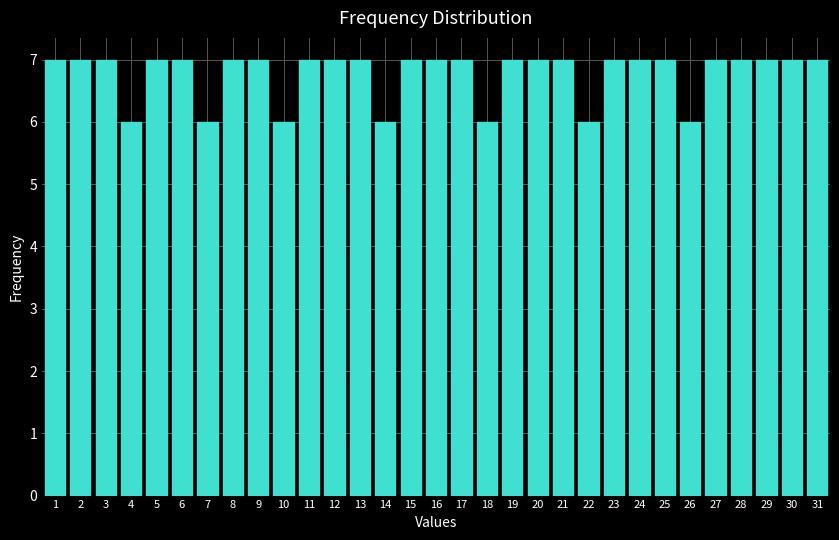

True or false: the data shows 4 at 18.

False